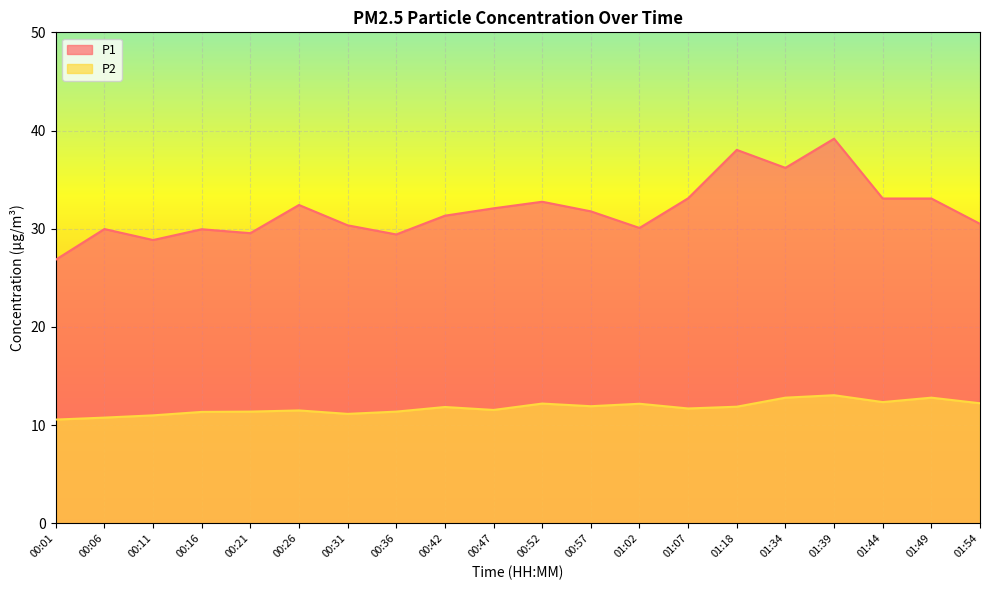

Between 00:47 and 01:34, which series saw the biggest shift?

P1